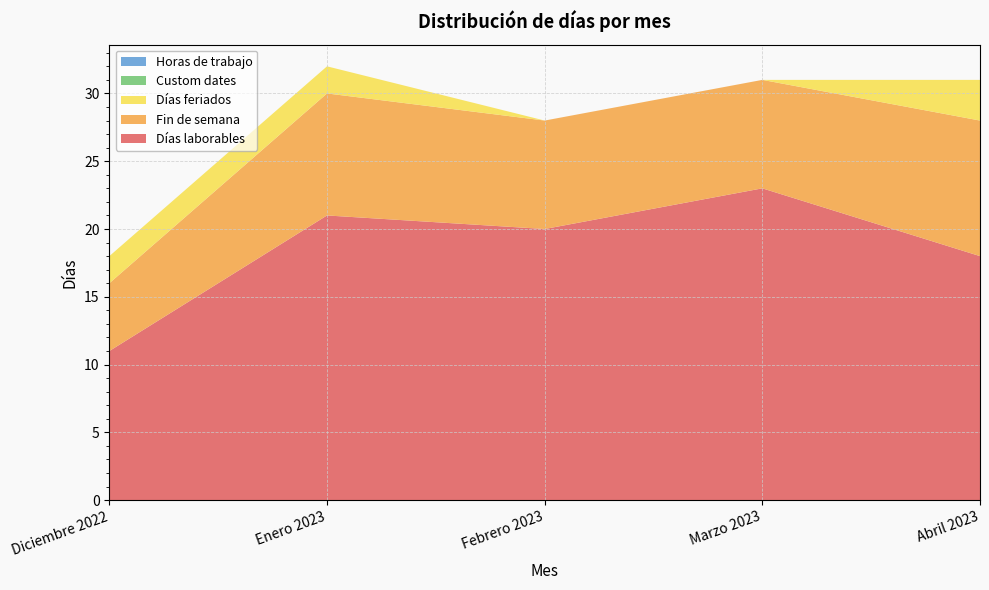

Reading left to right, transcribe all the data shown in this chart.

Días laborables: 11	21	20	23	18
Fin de semana: 5	9	8	8	10
Días feriados: 2	2	0	0	3
Custom dates: 0	0	0	0	0
Horas de trabajo: 0	0	0	0	0